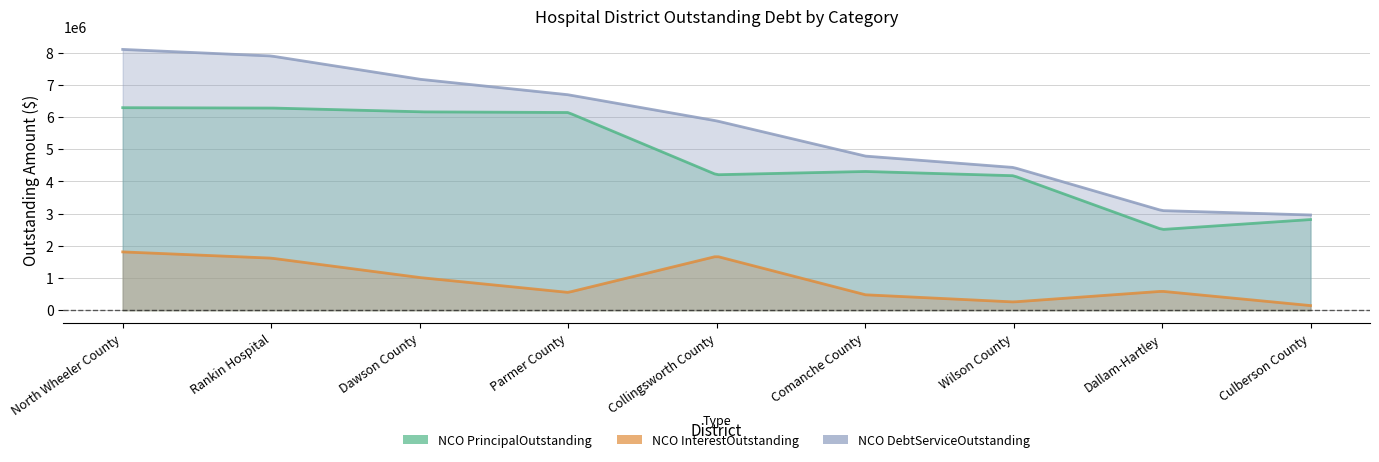

True or false: NCOPrincipalOutstanding and NCODebtServiceOutstanding cross at least once.

False